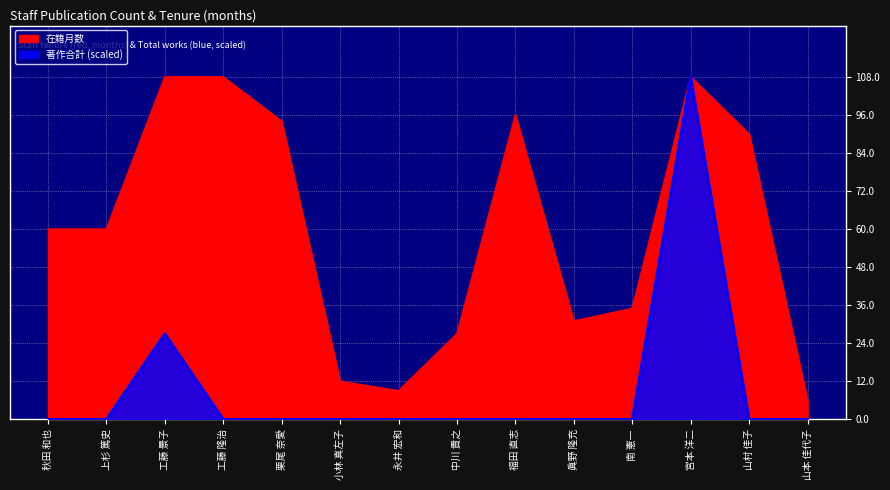

List the series in order of their peak value, highest first.

在籍月数, 著作合計